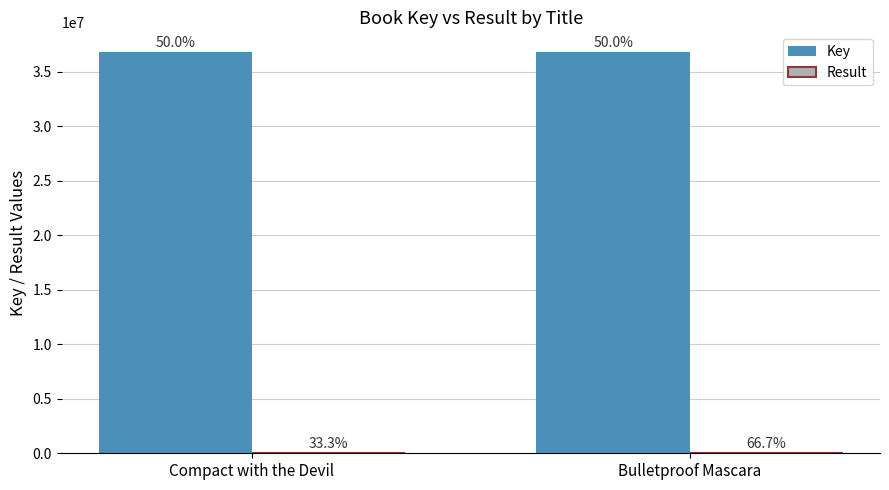

Reading left to right, what are all the values shown in this chart?

Key: 36780105	36779600
Result: 1	2